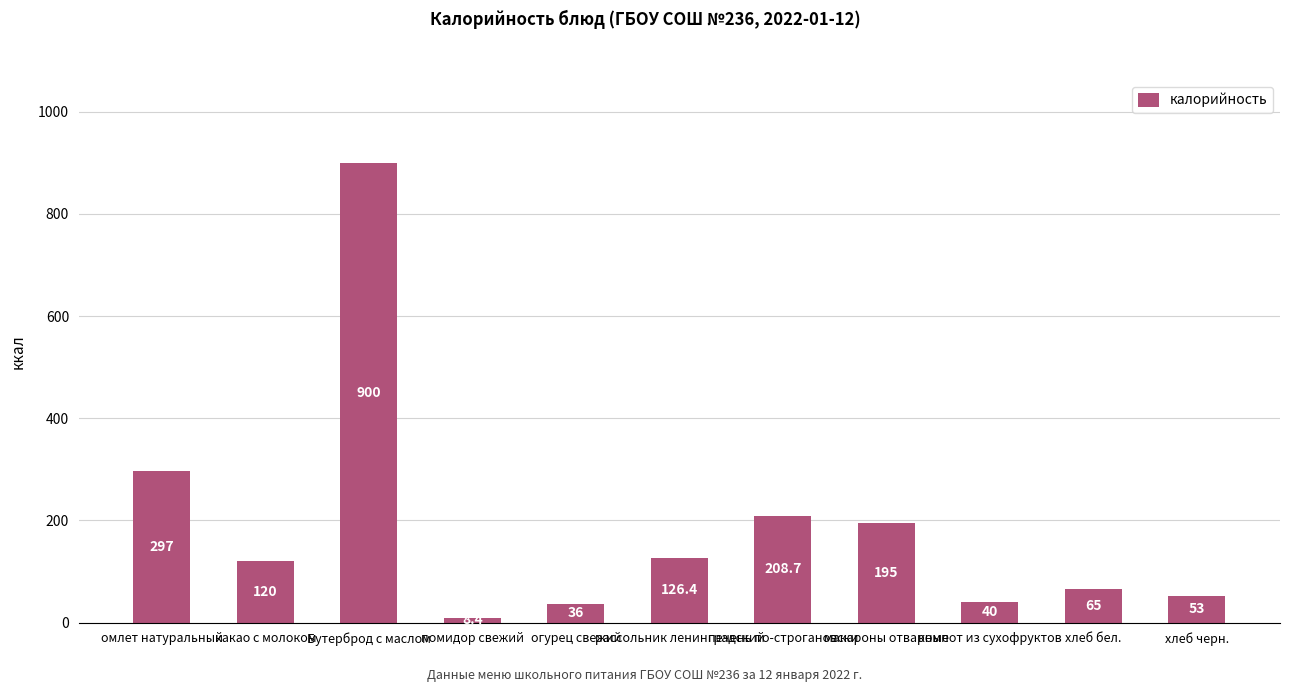

The chart shows a value of 65.0 at хлеб бел.. True or false?

True